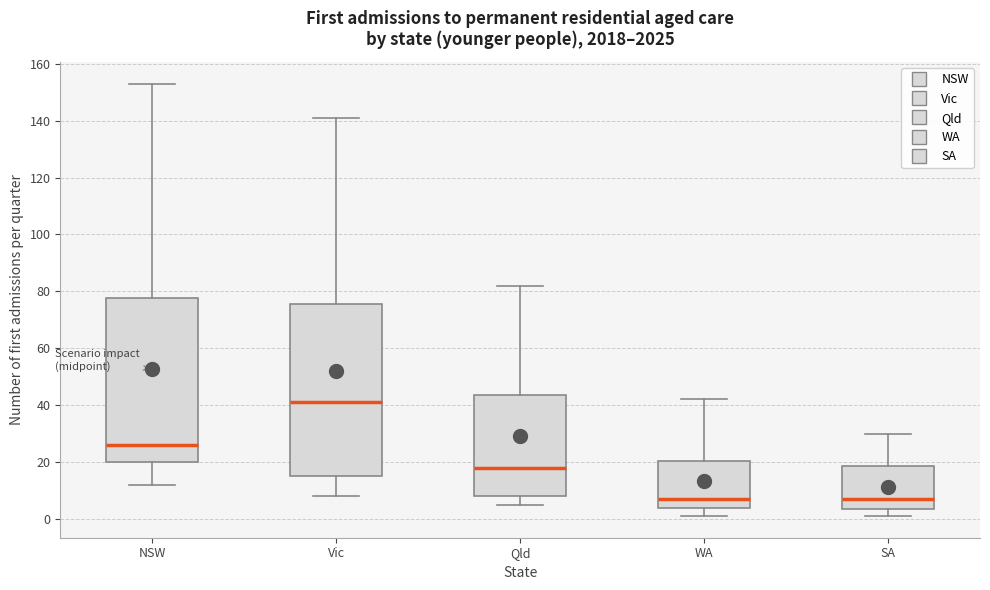

Which box is the tallest, from its lower edge to its upper edge?

Vic